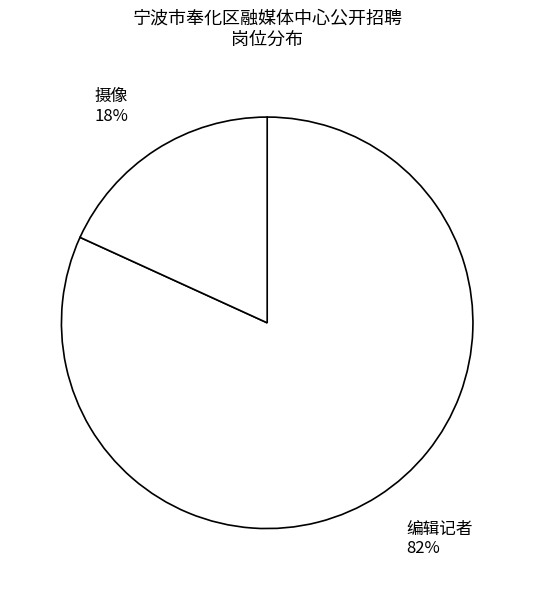

What is the ratio of the value at 摄像 to the value at 编辑记者?

0.2